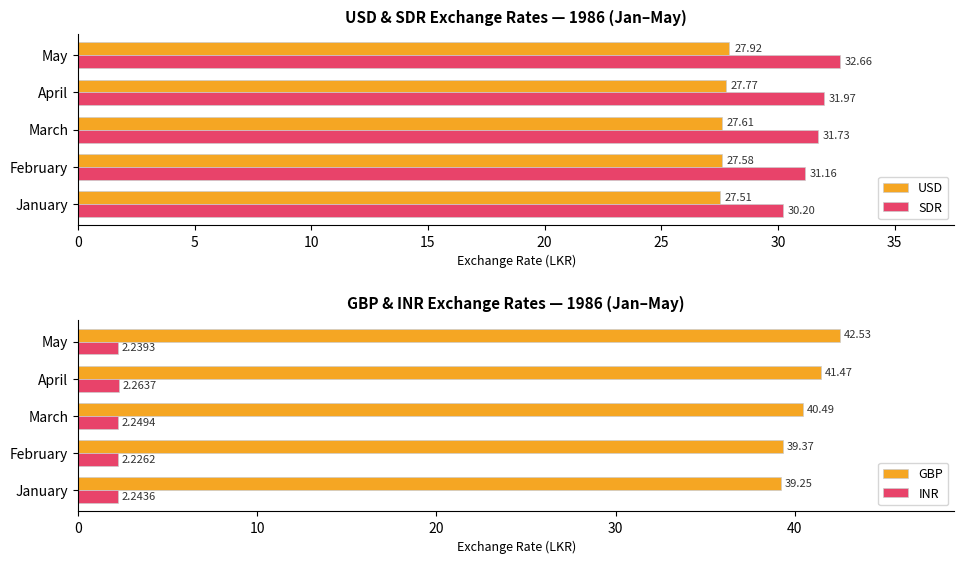

Rank the categories by USD value from highest to lowest.

May, April, March, February, January